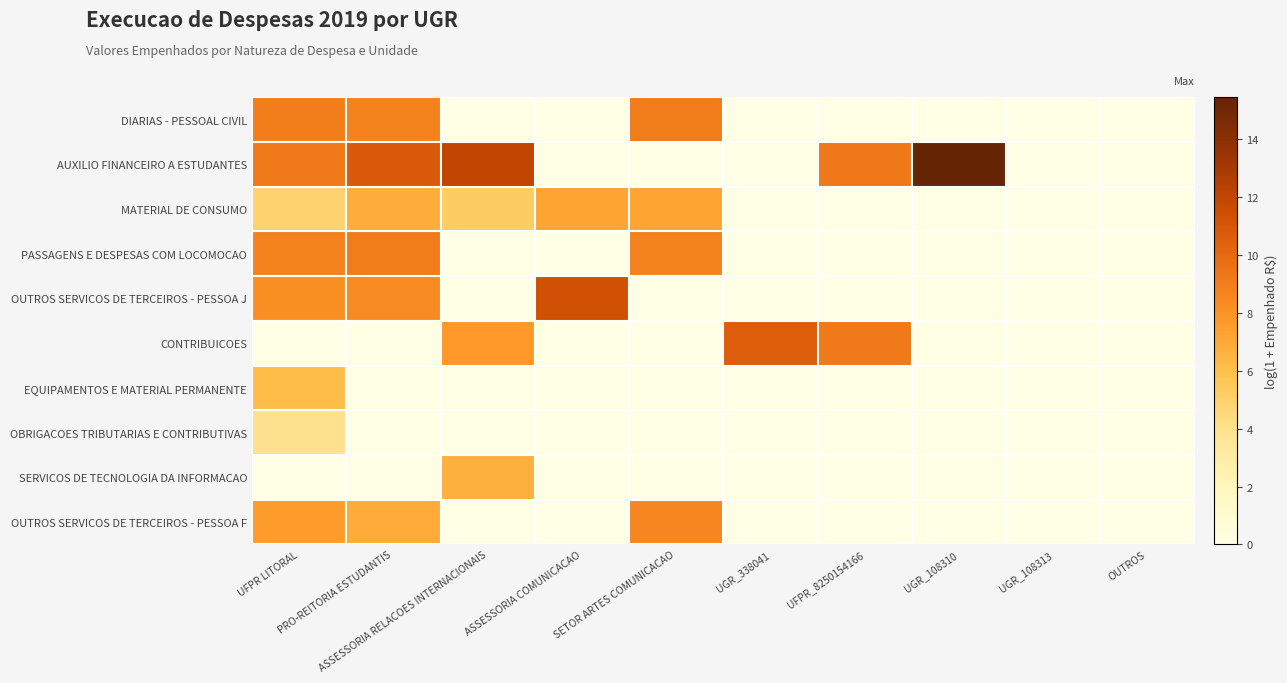

Which series has the largest range (max minus min)?

AUXILIO FINANCEIRO A ESTUDANTES